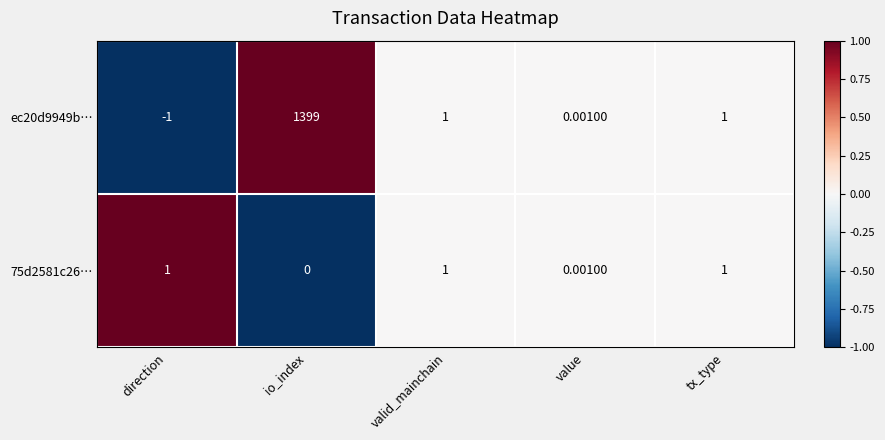

How many negative values does the ec20d9949b… series have?

1